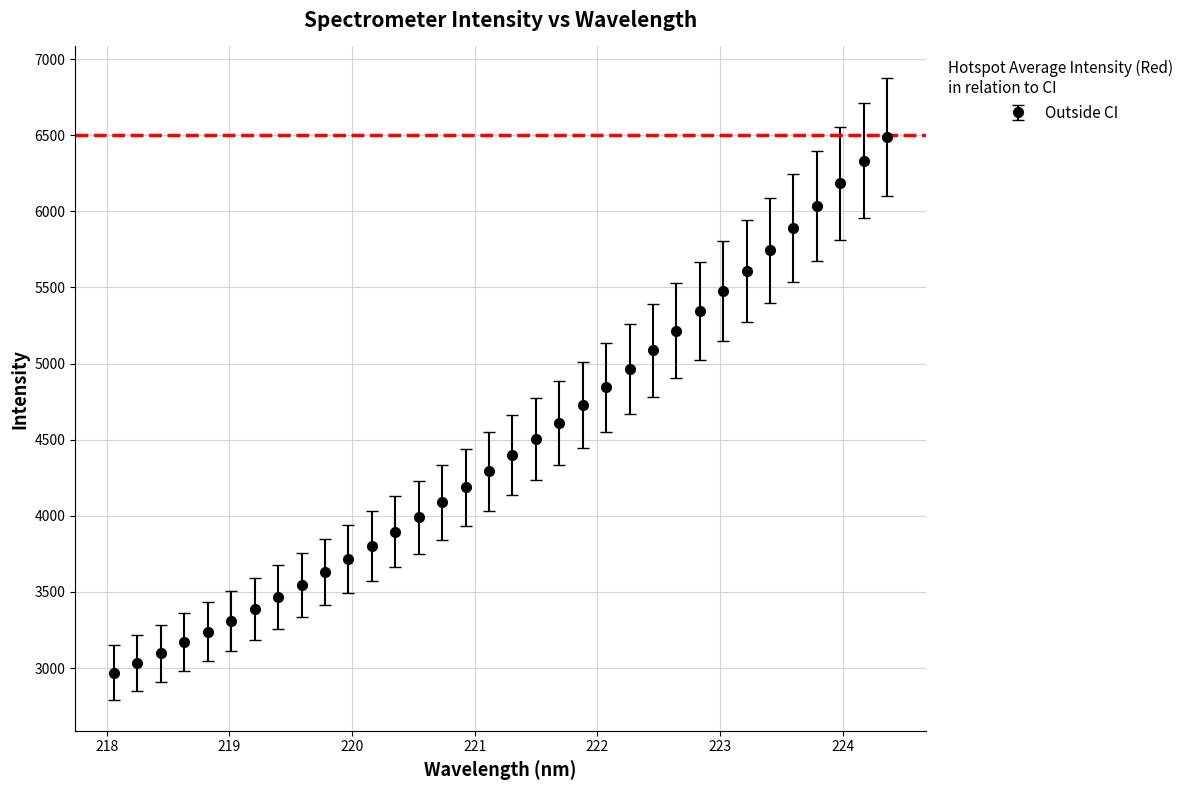

What is the smallest value displayed?

2970.4